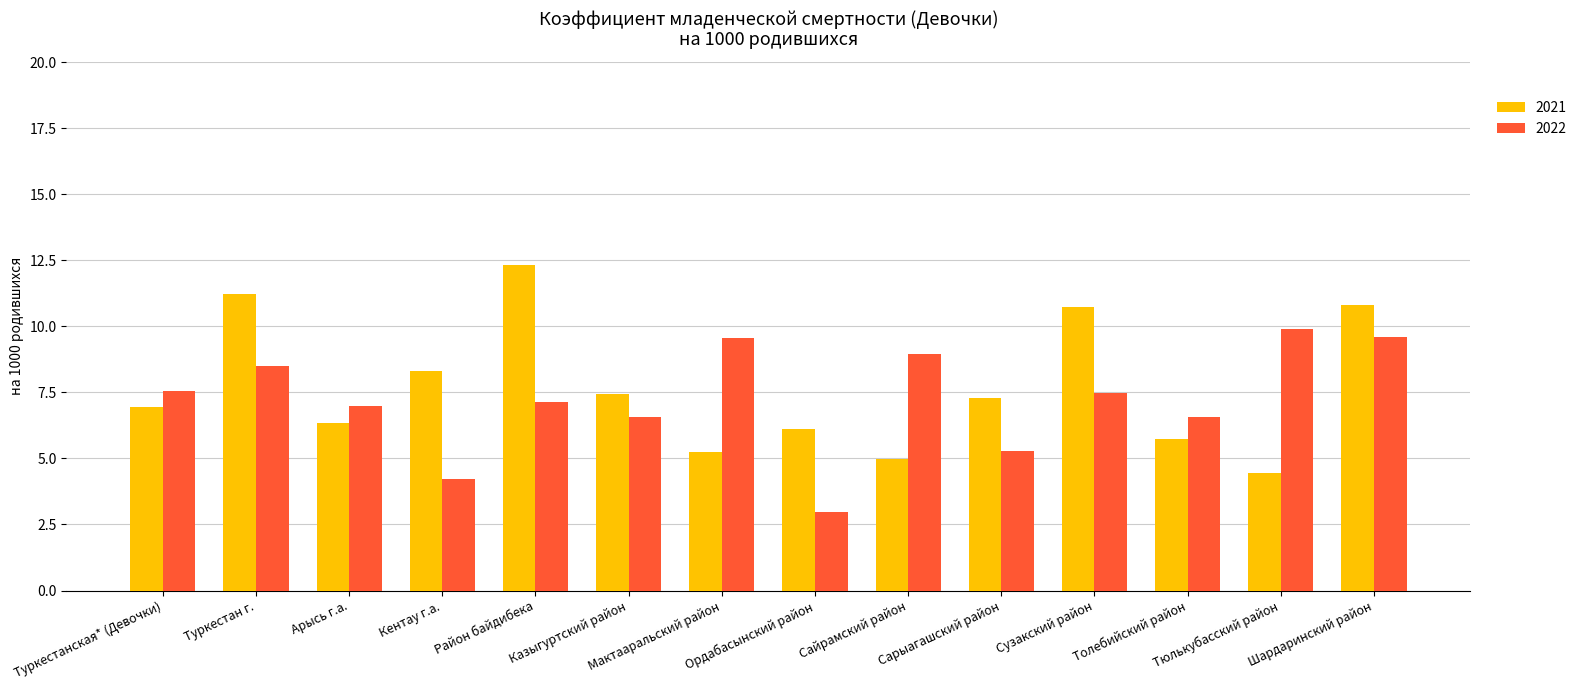

At Тюлькубасский район, list the series in order from largest to smallest.

2022, 2021